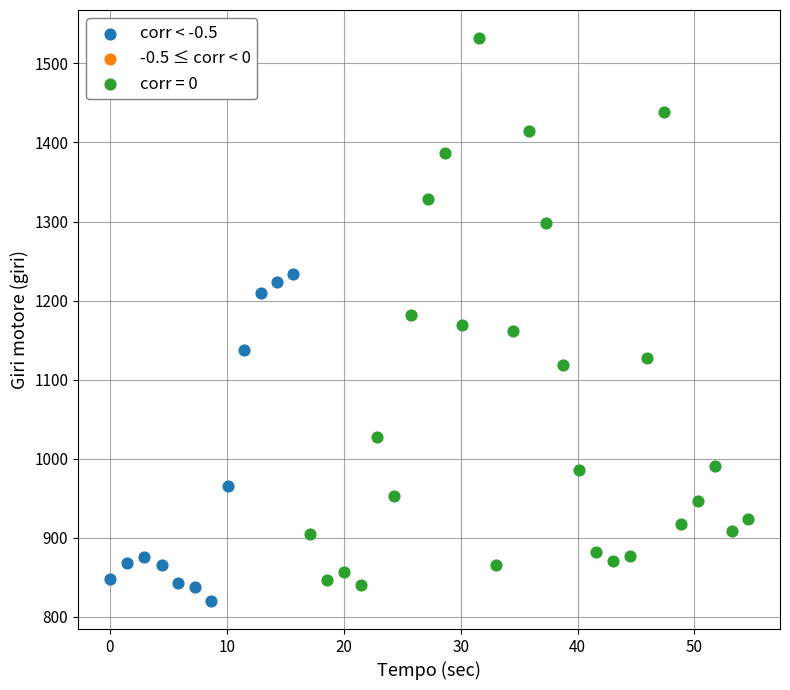

Which series has the widest spread of Y values?

corr = 0